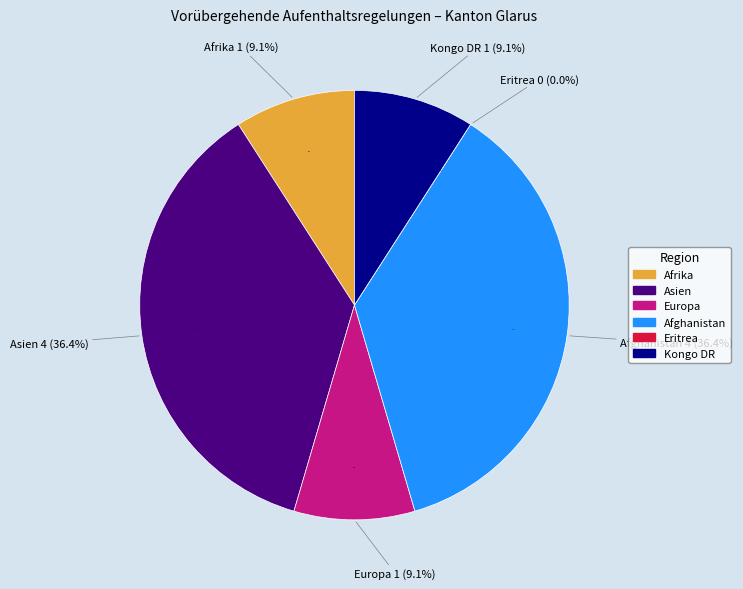

True or false: Asien accounts for 36% of the total.

True